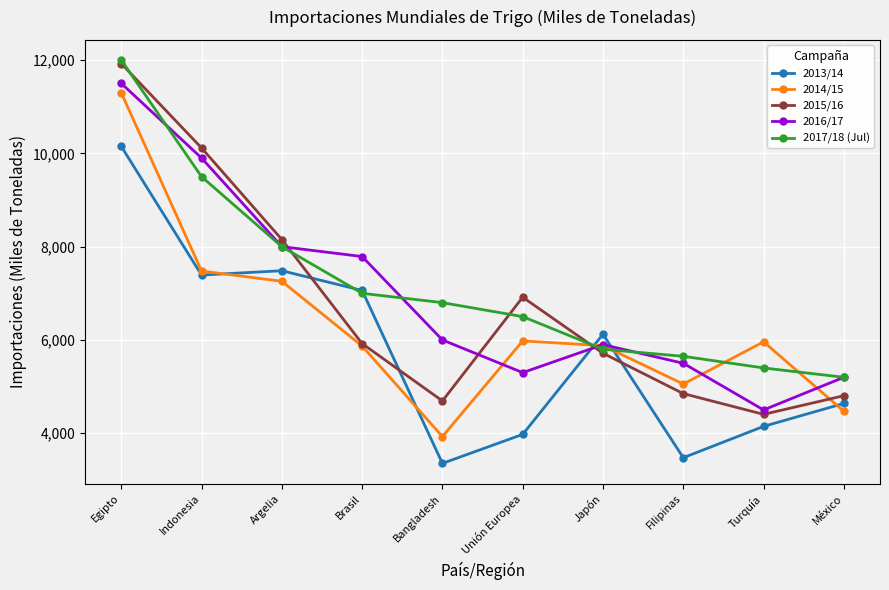

What is the label of the 9th point from the right?

Indonesia